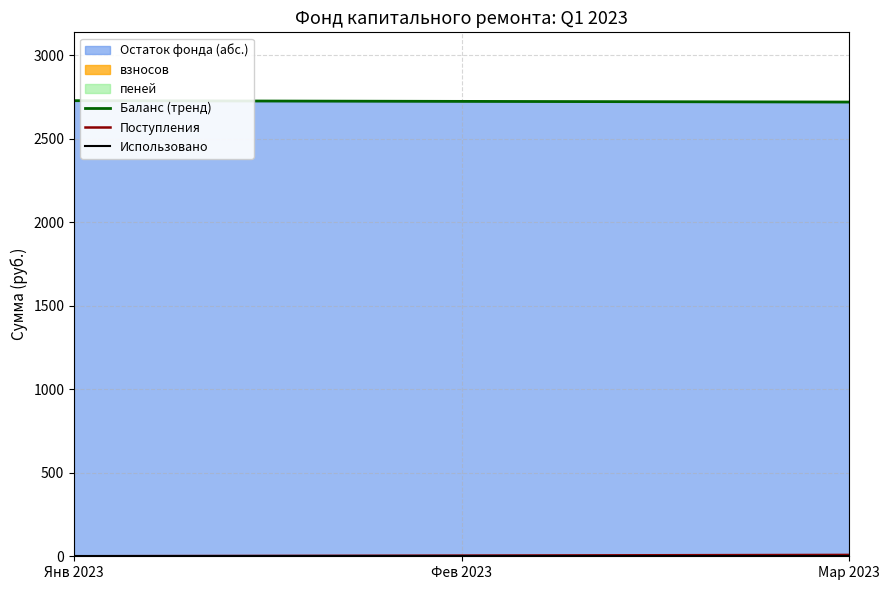

Reading left to right, extract all data points from this chart.

Баланс (тренд): Янв 2023=2726.7	Фев 2023=2722.5	Мар 2023=2718.5
Поступления: Янв 2023=0.0	Фев 2023=4.1	Мар 2023=8.2
Использовано: Янв 2023=0.0	Фев 2023=0.0	Мар 2023=0.0